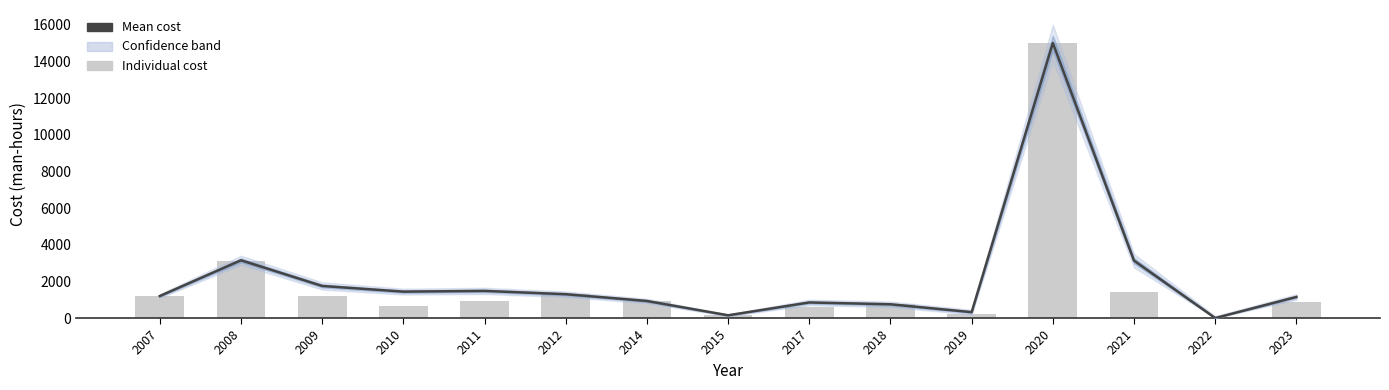

Between 2018 and 2019, which series saw the biggest shift?

Individual cost